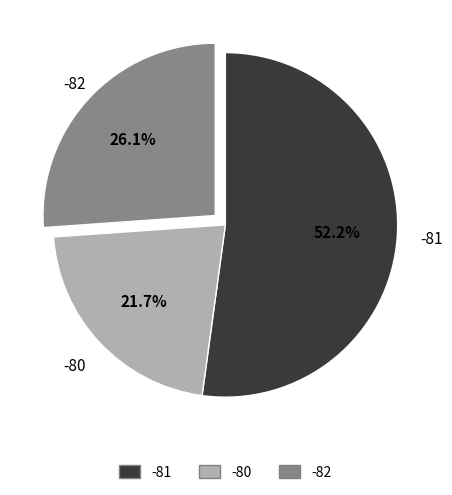

Is there a majority slice in this chart?

Yes